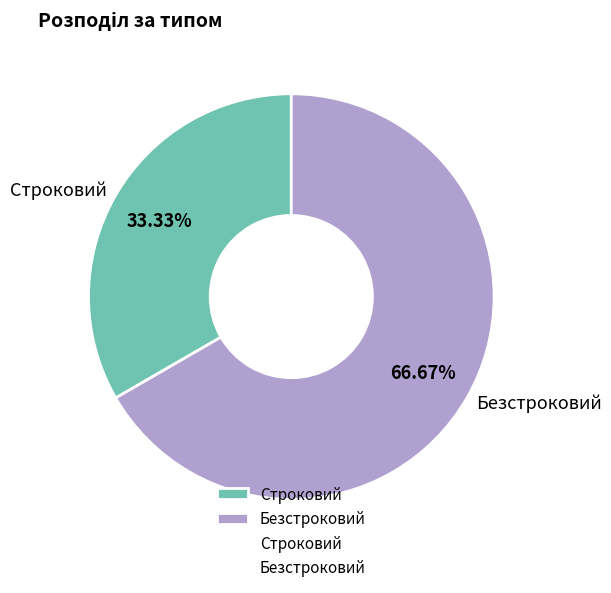

Is there any slice that represents more than half of the pie?

Yes